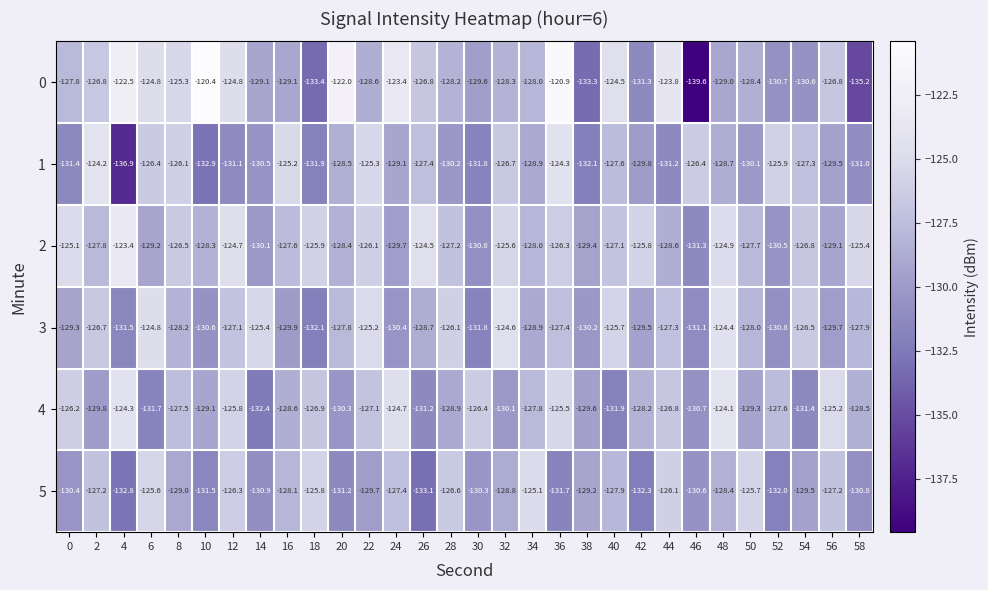

What value does the 2 series have at 54?

-126.8